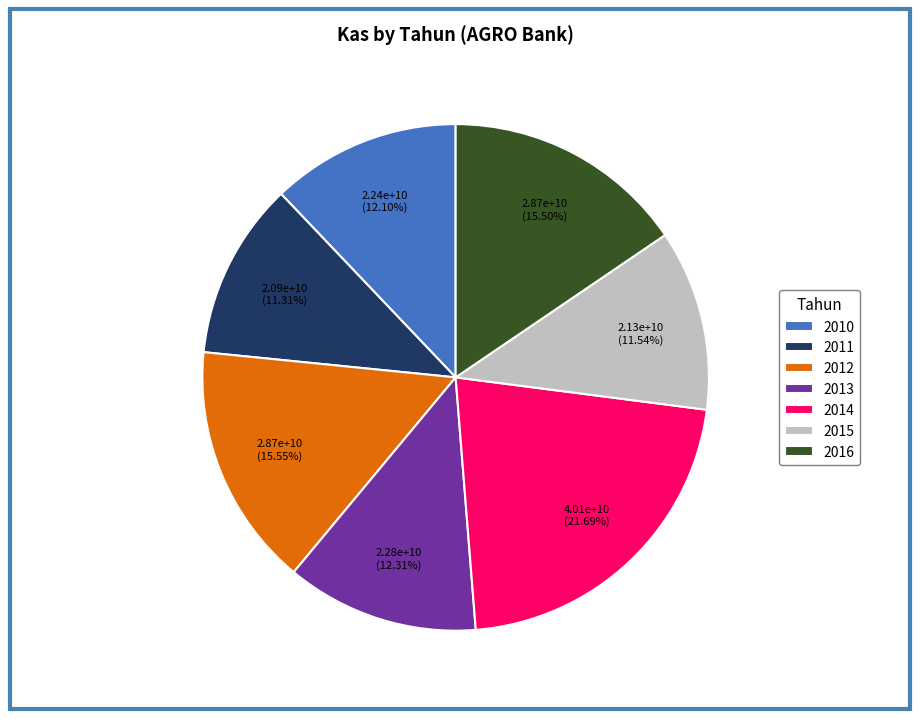

Is 2016 the majority of the pie?

No